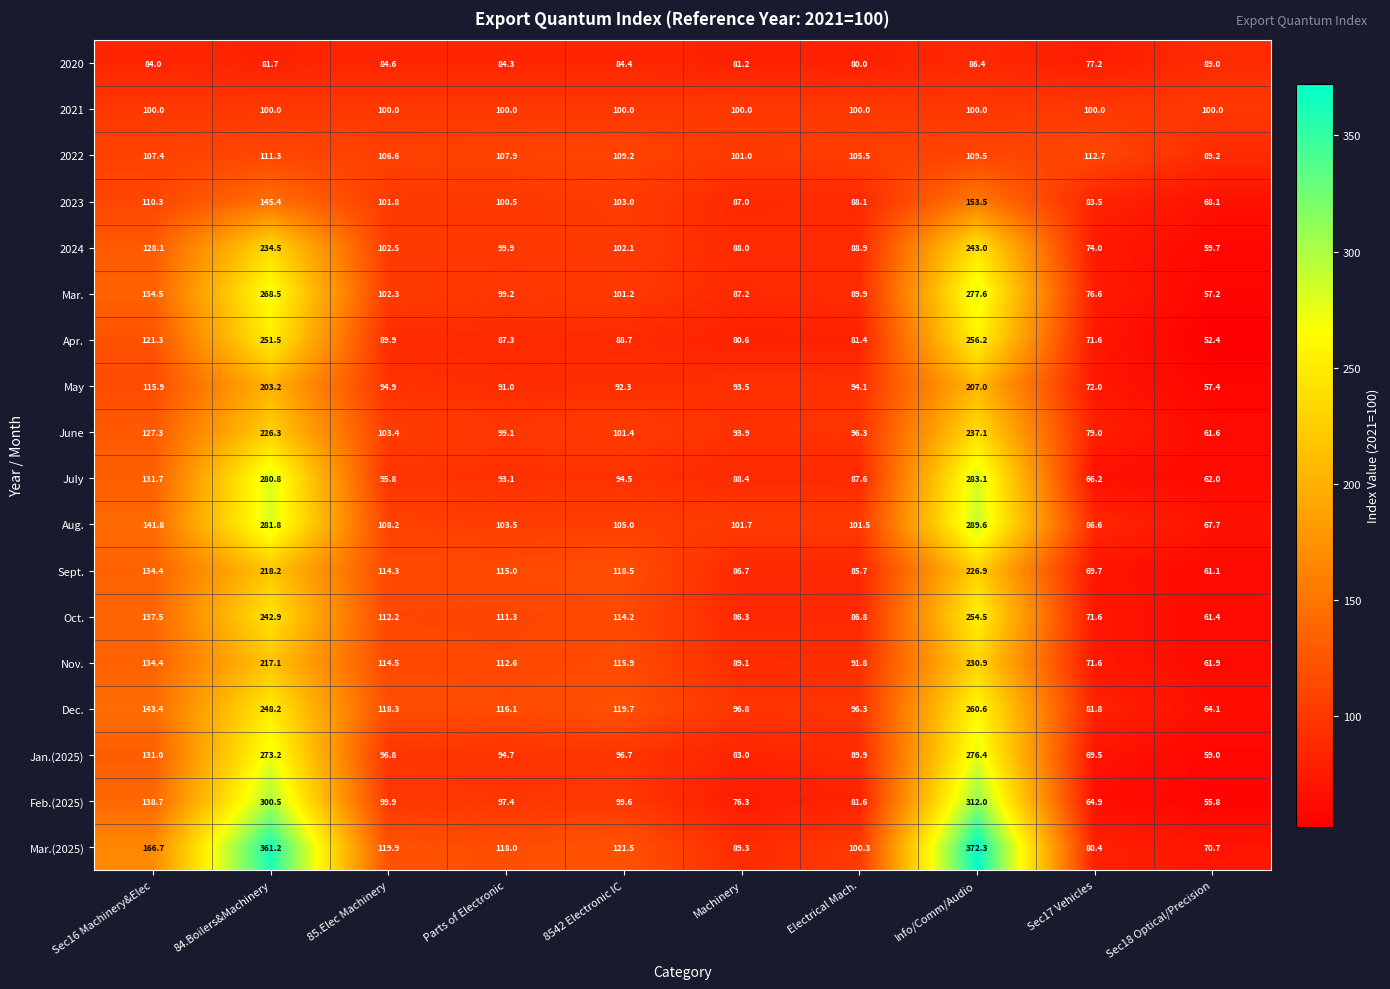

What is the average value of the Nov. series?

124.0